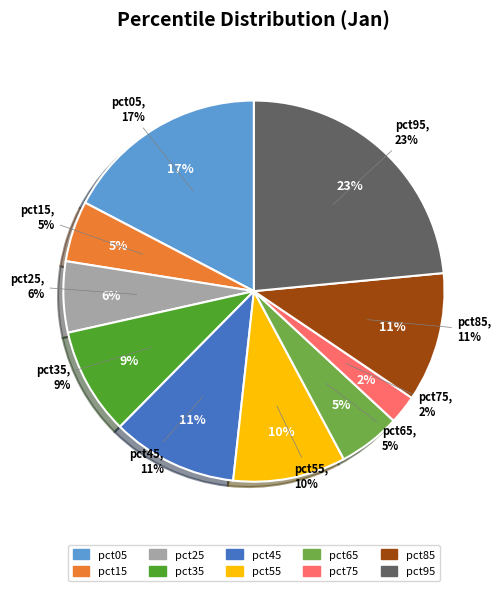

Which has a higher value, pct95 or pct05?

pct95